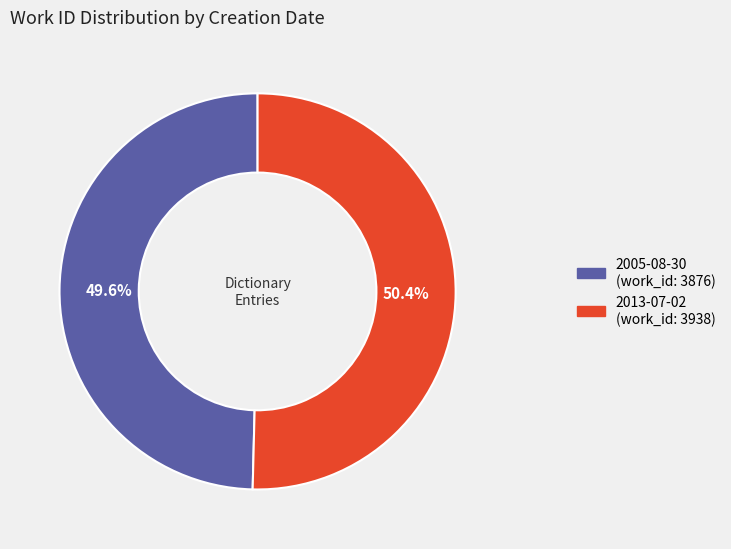

Approximately how many times larger is the value at 2005-08-30 compared to 2013-07-02?

1.0